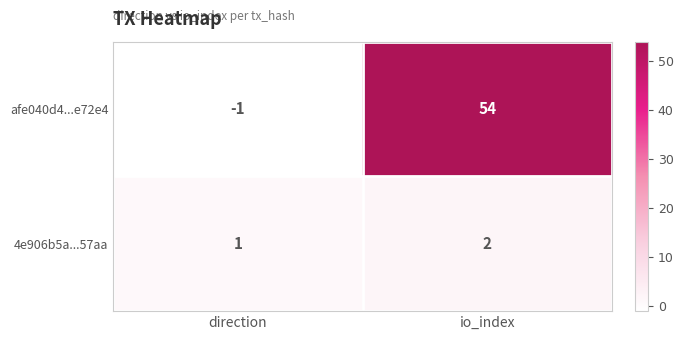

What is the sum of the 4e906b5a...57aa values at io_index and direction?

3